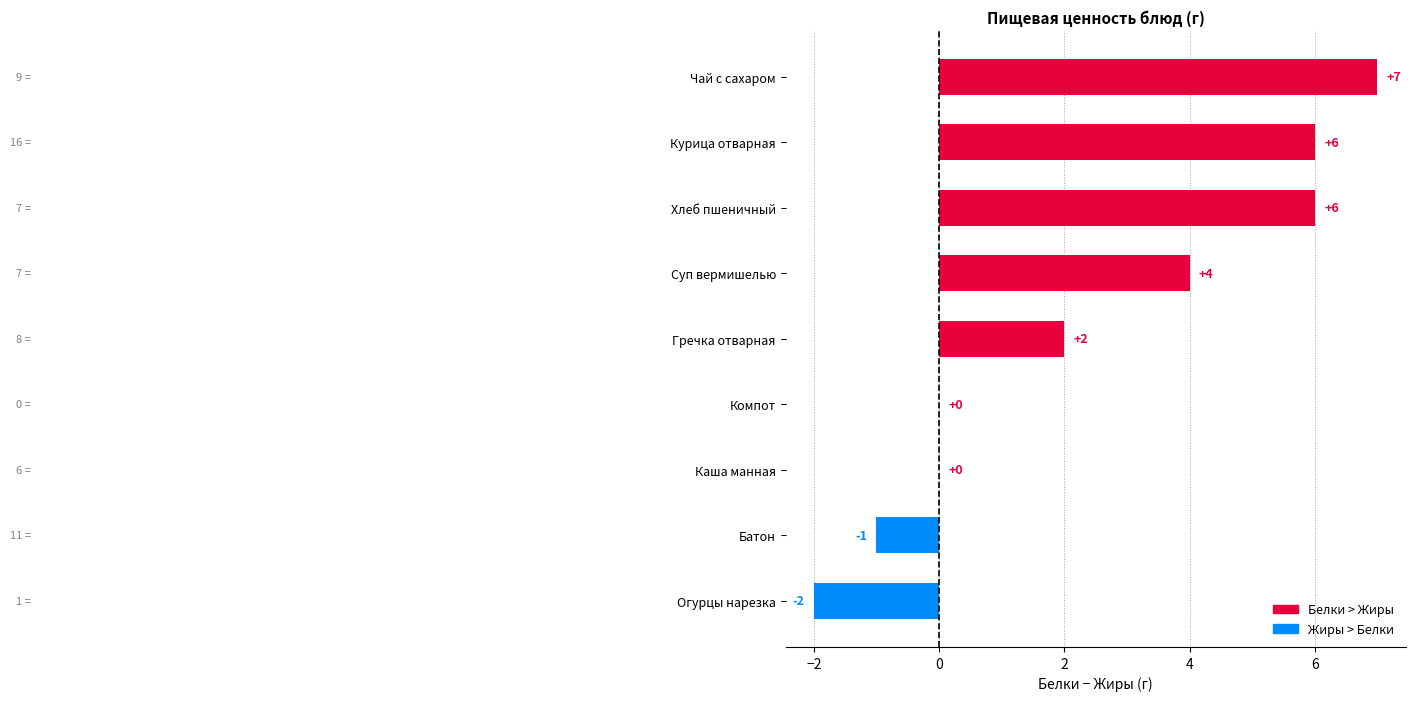

How many series are shown in this chart?

1